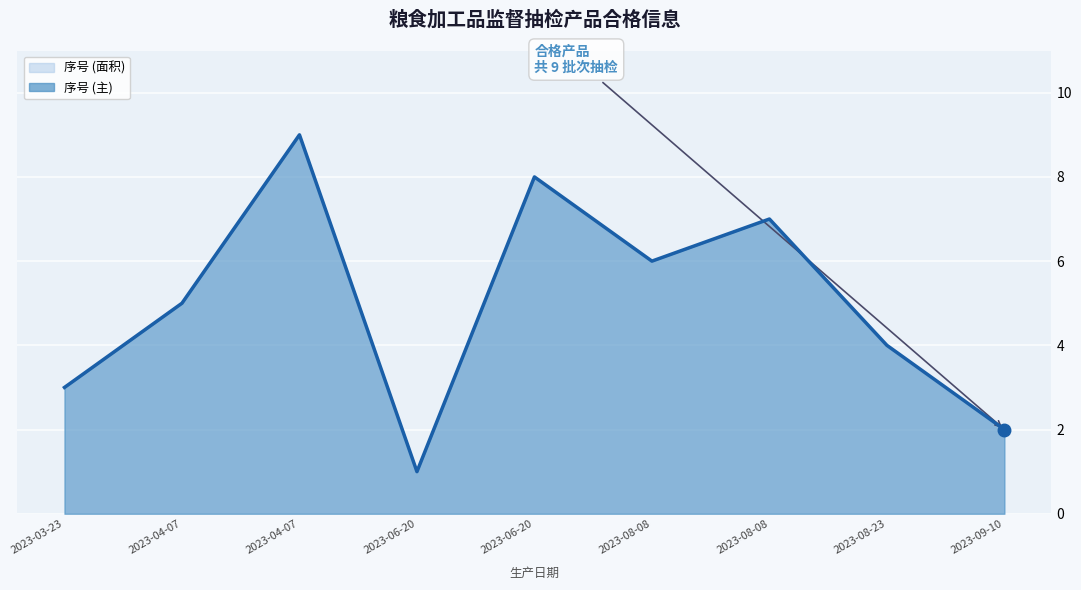

Rank the categories by value from highest to lowest.

2023-04-07, 2023-06-20, 2023-08-08, 2023-08-08, 2023-04-07, 2023-08-23, 2023-03-23, 2023-09-10, 2023-06-20